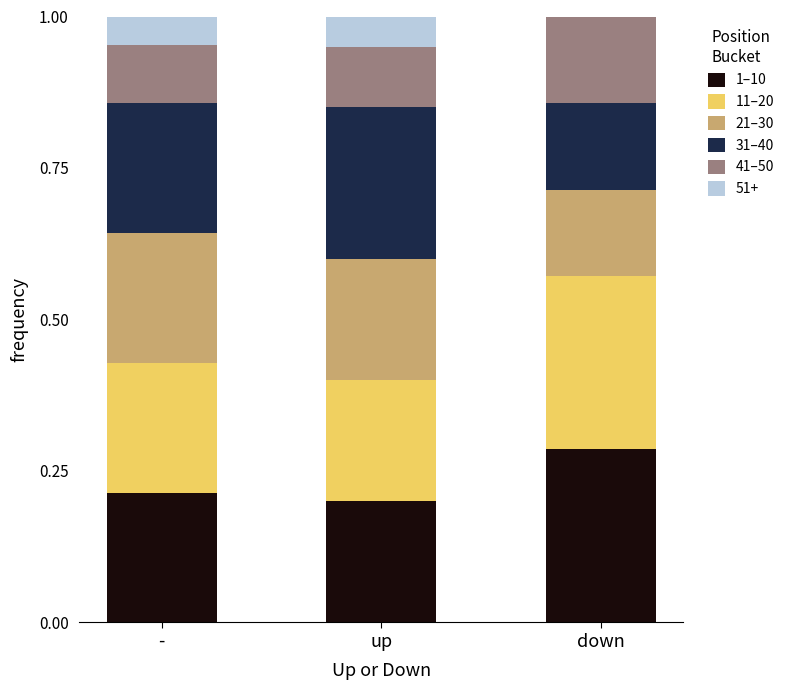

The value of 1–10 at up is 0.2. True or false?

True